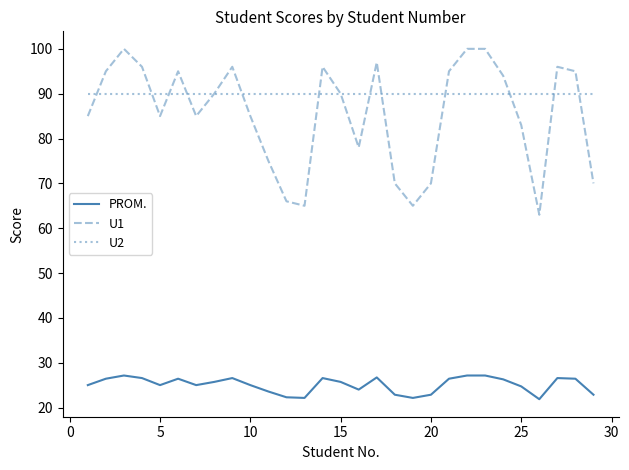

How many lines are shown in the chart?

3